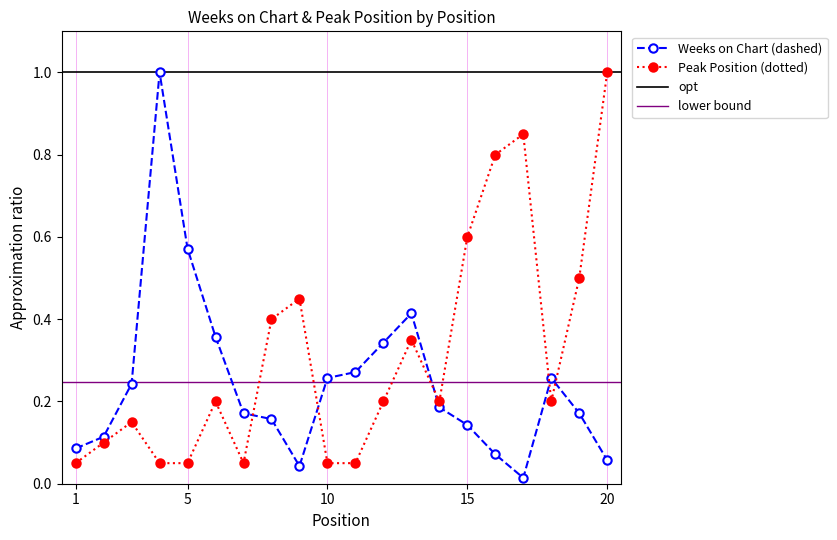

At which category does Weeks on Chart reach its first local valley?

9